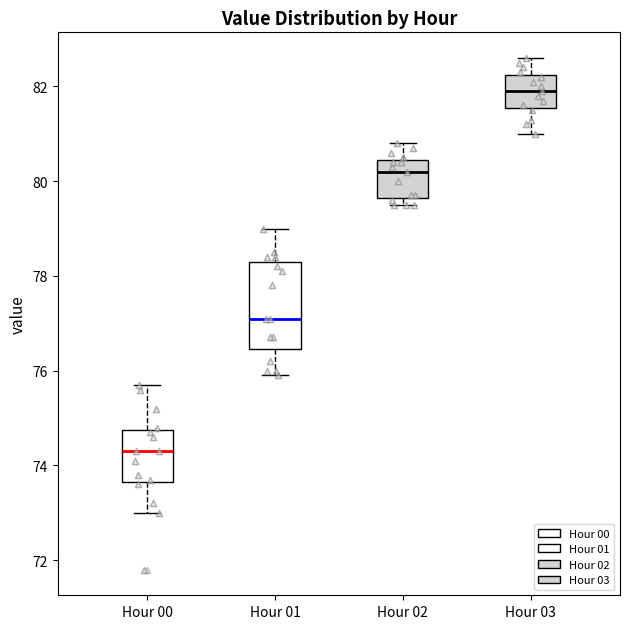

Where is the upper edge of the box for Hour 00 on the y-axis? The values are not printed on the chart, so give them approximately, as read against the axis.

74.8